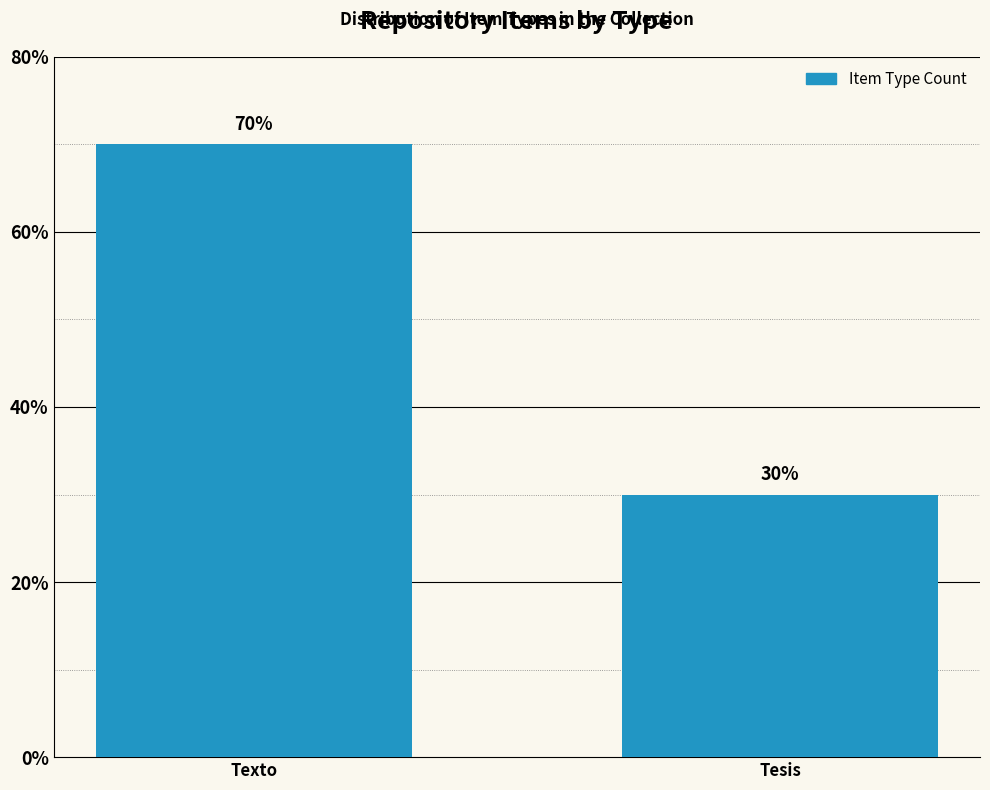

List the labels in order of value, largest first.

Texto, Tesis